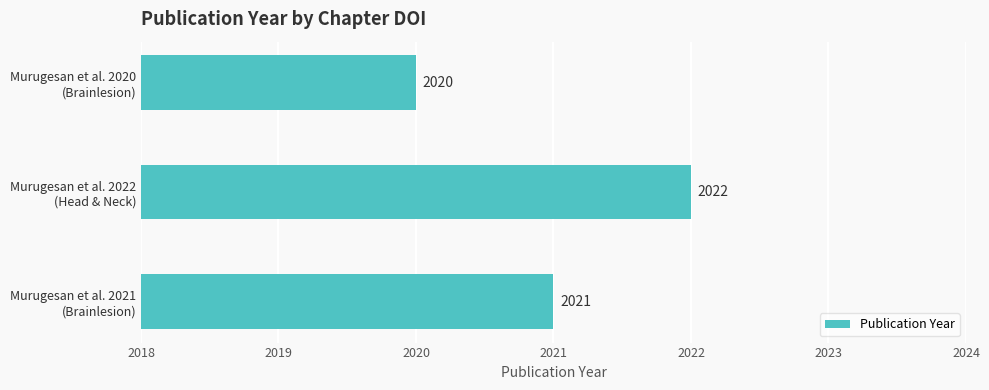

What is the sum of all values?

6063